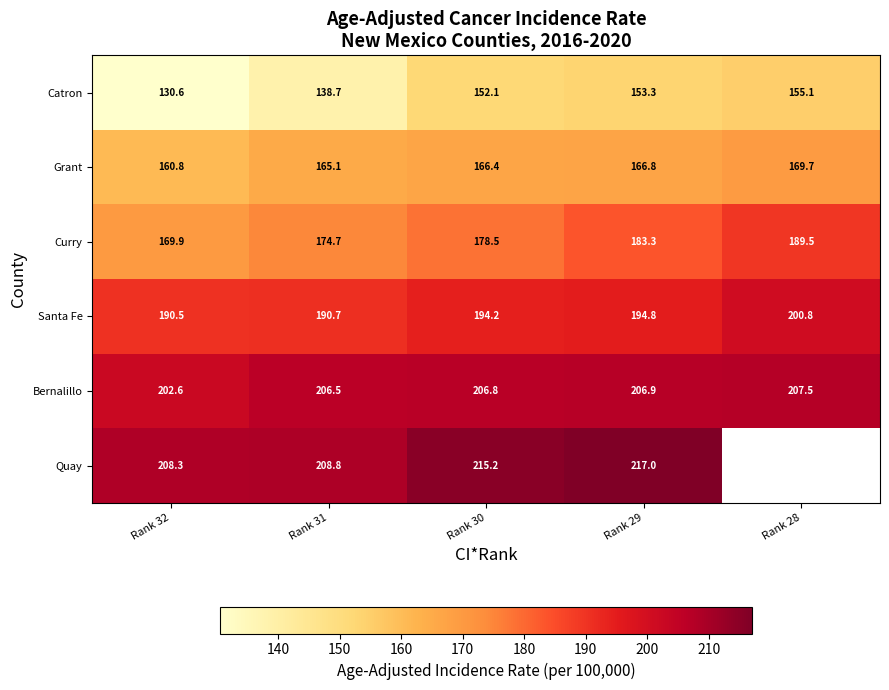

At which label does Catron reach its peak?

Rank 28